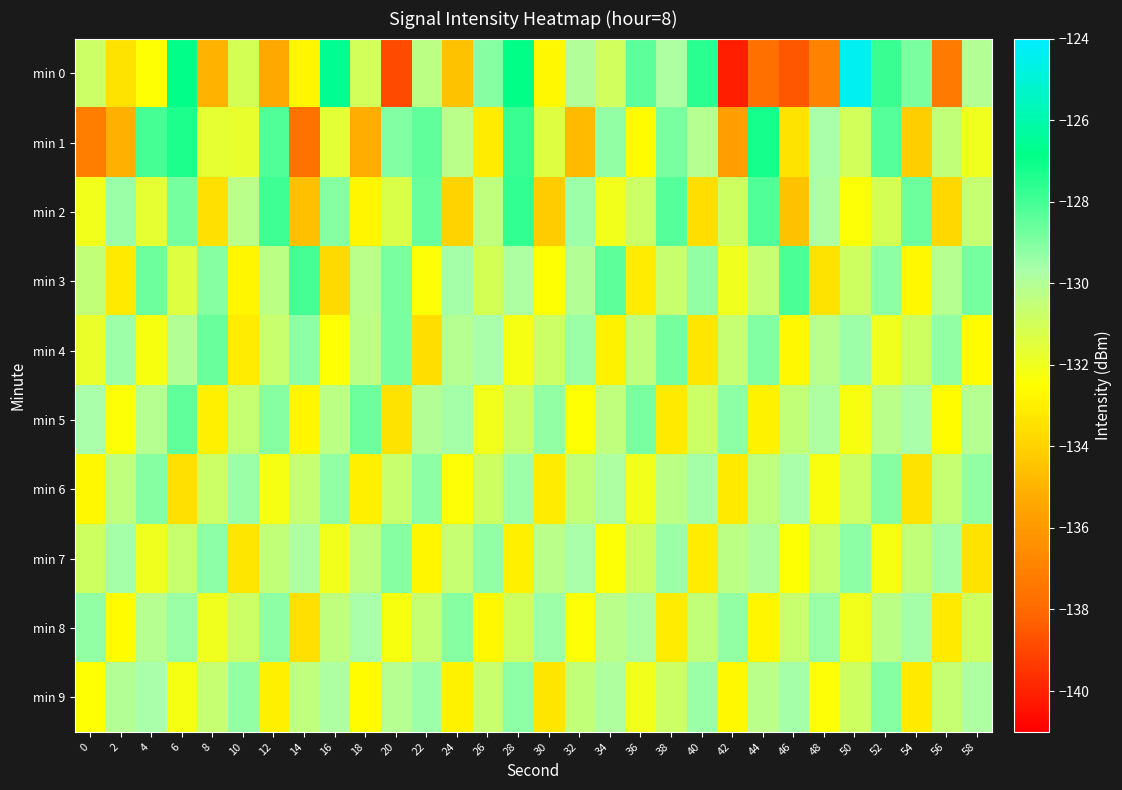

Reading left to right, transcribe all the data shown in this chart.

min 0: 0=-130.8	2=-133.4	4=-132.5	6=-126.8	8=-135.0	10=-131.1	12=-135.4	14=-132.8	16=-126.6	18=-131.0	20=-138.9	22=-130.3	24=-134.5	26=-129.1	28=-126.9	30=-132.7	32=-130.0	34=-131.0	36=-128.4	38=-129.8	40=-127.6	42=-140.1	44=-137.7	46=-138.5	48=-137.0	50=-124.4	52=-127.8	54=-128.9	56=-137.3	58=-130.0
min 1: 0=-137.1	2=-135.2	4=-128.0	6=-127.4	8=-131.7	10=-131.8	12=-128.2	14=-137.6	16=-131.6	18=-135.2	20=-129.0	22=-128.5	24=-130.2	26=-133.1	28=-127.8	30=-131.4	32=-134.7	34=-129.3	36=-132.6	38=-128.9	40=-130.1	42=-135.8	44=-127.2	46=-133.4	48=-129.7	50=-131.0	52=-128.3	54=-134.1	56=-130.5	58=-132.0
min 2: 0=-132.1	2=-129.4	4=-131.7	6=-128.8	8=-133.5	10=-130.2	12=-127.9	14=-134.6	16=-129.1	18=-132.8	20=-131.3	22=-128.6	24=-133.9	26=-130.4	28=-127.7	30=-134.2	32=-129.5	34=-132.1	36=-130.8	38=-128.3	40=-133.6	42=-130.9	44=-128.2	46=-134.5	48=-129.8	50=-132.4	52=-131.1	54=-128.7	56=-133.8	58=-130.6
min 3: 0=-130.5	2=-133.2	4=-128.7	6=-131.4	8=-129.1	10=-132.8	12=-130.3	14=-128.0	16=-133.7	18=-130.2	20=-128.9	22=-132.4	24=-129.6	26=-131.1	28=-129.8	30=-132.5	32=-130.0	34=-128.4	36=-133.1	38=-130.7	40=-129.3	42=-132.0	44=-130.6	46=-128.1	48=-133.4	50=-130.9	52=-129.2	54=-132.7	56=-130.1	58=-128.8
min 4: 0=-131.8	2=-129.5	4=-132.3	6=-130.0	8=-128.6	10=-133.1	12=-130.7	14=-129.2	16=-132.5	18=-130.3	20=-128.9	22=-133.6	24=-130.1	26=-129.7	28=-132.2	30=-130.8	32=-129.4	34=-132.9	36=-130.4	38=-128.8	40=-133.3	42=-130.6	44=-129.0	46=-132.7	48=-130.2	50=-129.5	52=-132.0	54=-130.9	56=-129.3	58=-132.6
min 5: 0=-129.7	2=-132.4	4=-130.1	6=-128.5	8=-133.0	10=-130.6	12=-129.1	14=-132.8	16=-130.3	18=-128.7	20=-133.4	22=-130.0	24=-129.6	26=-132.1	28=-130.7	30=-129.3	32=-132.5	34=-130.4	36=-128.9	38=-133.2	40=-130.8	42=-129.2	44=-132.9	46=-130.5	48=-129.8	50=-132.3	52=-130.2	54=-129.7	56=-132.6	58=-130.1
min 6: 0=-132.7	2=-130.4	4=-129.1	6=-133.5	8=-130.8	10=-129.4	12=-132.2	14=-130.6	16=-129.3	18=-133.0	20=-130.7	22=-129.2	24=-132.4	26=-130.9	28=-129.5	30=-133.1	32=-130.5	34=-129.8	36=-132.1	38=-130.3	40=-129.6	42=-133.2	44=-130.4	46=-129.7	48=-132.3	50=-130.8	52=-129.1	54=-133.4	56=-130.6	58=-129.3
min 7: 0=-130.9	2=-129.6	4=-132.0	6=-130.7	8=-129.2	10=-133.3	12=-130.5	14=-129.8	16=-132.1	18=-130.4	20=-129.1	22=-132.8	24=-130.6	26=-129.3	28=-133.0	30=-130.2	32=-129.7	34=-132.4	36=-130.8	38=-129.4	40=-133.1	42=-130.3	44=-129.9	46=-132.5	48=-130.7	50=-129.2	52=-132.2	54=-130.5	56=-129.6	58=-133.4
min 8: 0=-129.3	2=-132.6	4=-130.1	6=-129.4	8=-132.0	10=-130.8	12=-129.2	14=-133.5	16=-130.4	18=-129.7	20=-132.3	22=-130.6	24=-129.1	26=-132.7	28=-130.9	30=-129.5	32=-132.4	34=-130.2	36=-129.8	38=-133.1	40=-130.5	42=-129.3	44=-132.8	46=-130.7	48=-129.4	50=-132.1	52=-130.3	54=-129.6	56=-133.2	58=-130.9
min 9: 0=-132.5	2=-130.0	4=-129.7	6=-132.2	8=-130.6	10=-129.3	12=-133.0	14=-130.4	16=-129.8	18=-132.6	20=-130.1	22=-129.5	24=-132.9	26=-130.7	28=-129.2	30=-133.3	32=-130.5	34=-129.9	36=-132.1	38=-130.8	40=-129.4	42=-132.7	44=-130.2	46=-129.6	48=-132.4	50=-130.9	52=-129.1	54=-133.2	56=-130.6	58=-129.8